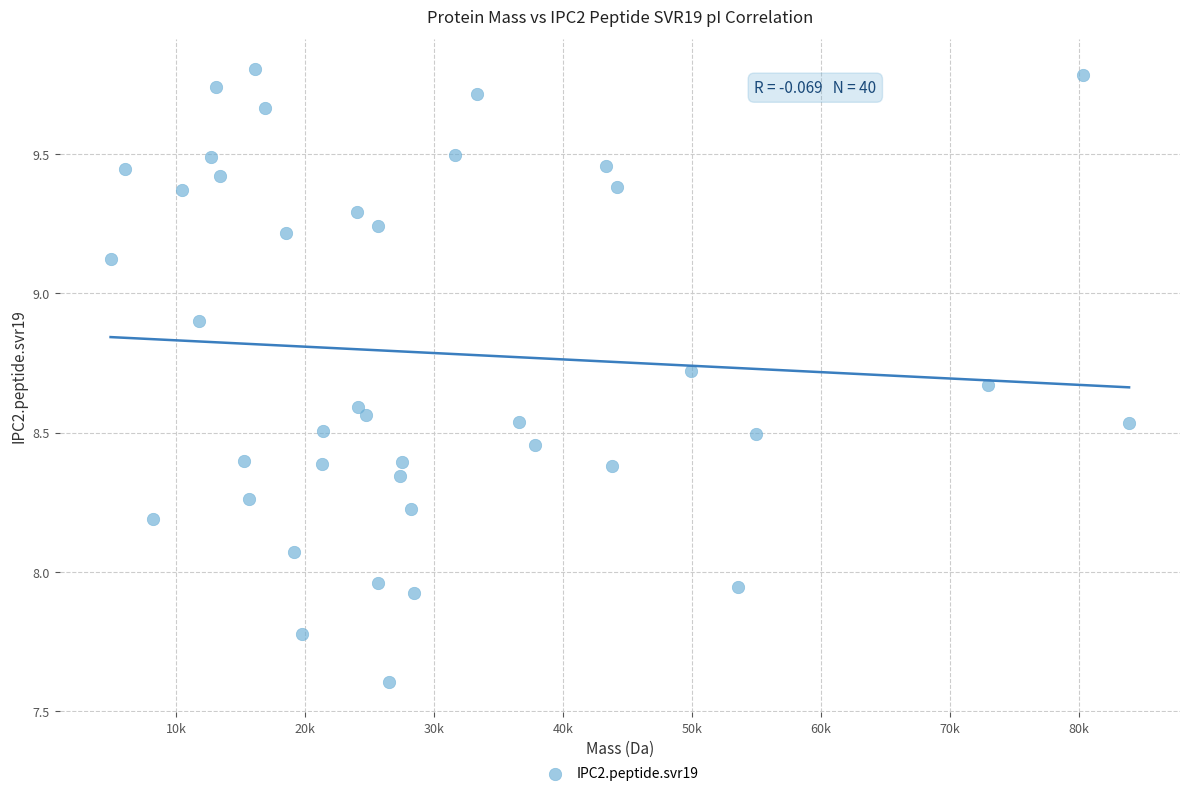

What is the range of Y values (max minus min)?

2.2